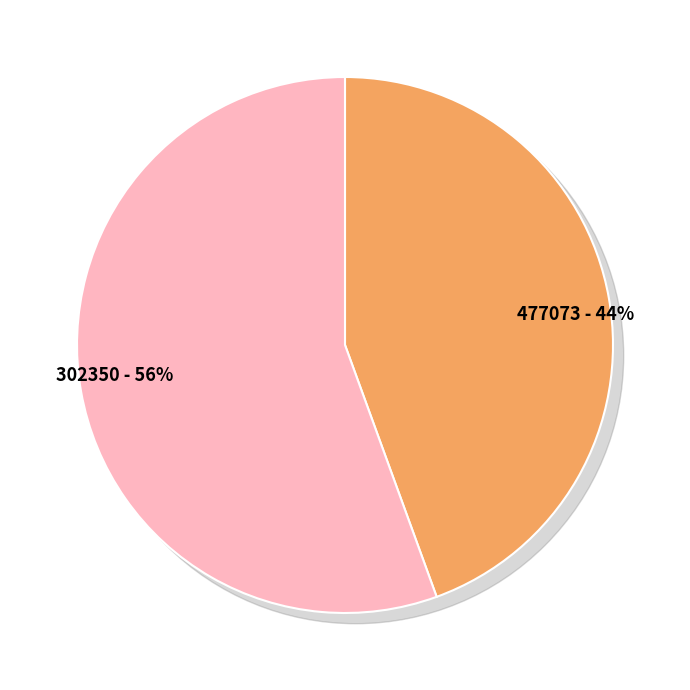

What is the smallest slice in the pie chart?

477073